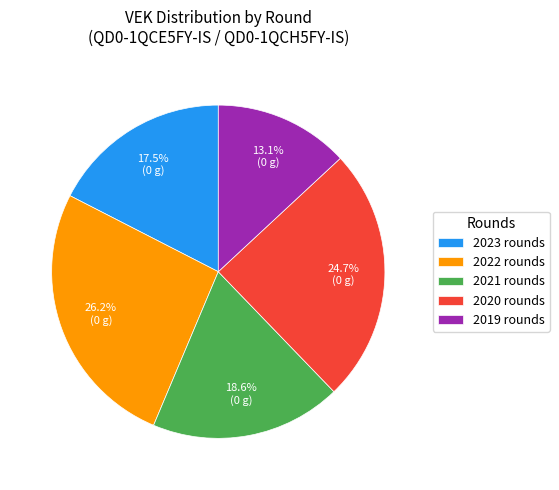

Rank the categories by value from highest to lowest.

2022 rounds, 2020 rounds, 2021 rounds, 2023 rounds, 2019 rounds